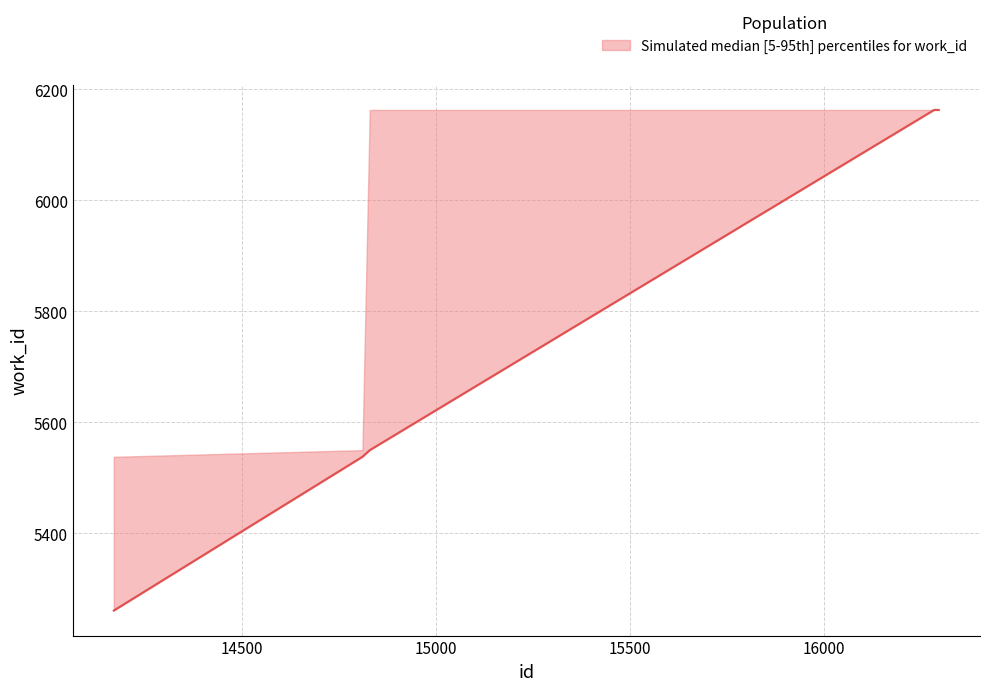

Where is work_id_median nearest to the value 5712?

14829